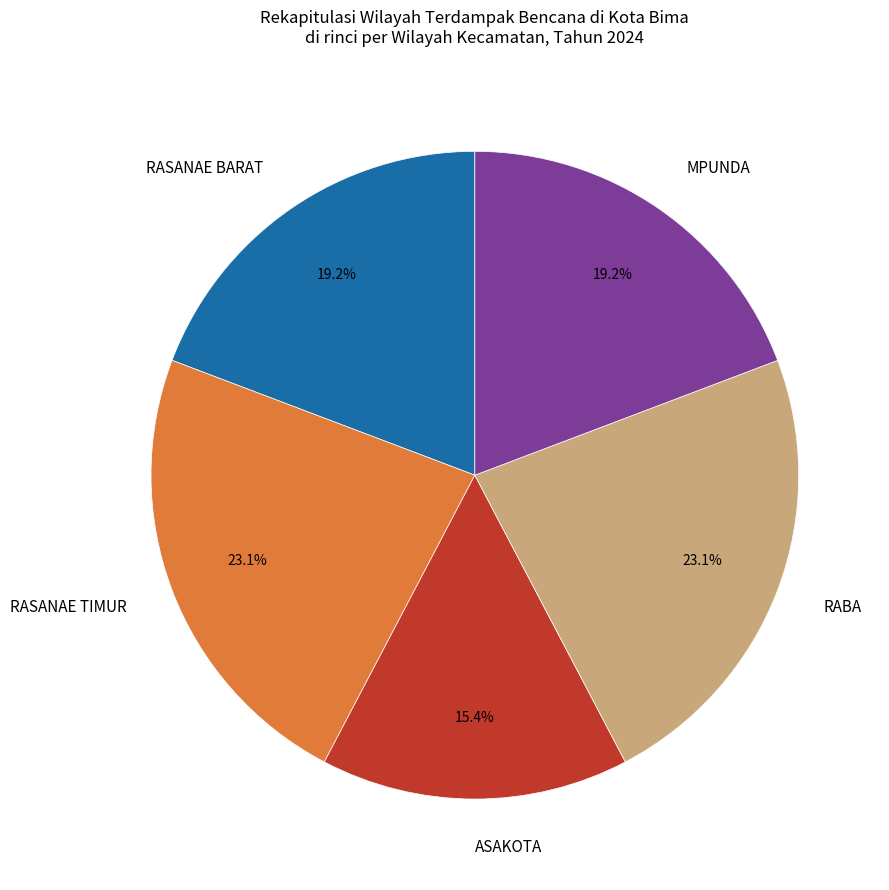

To the nearest percent, what portion does ASAKOTA represent?

15%